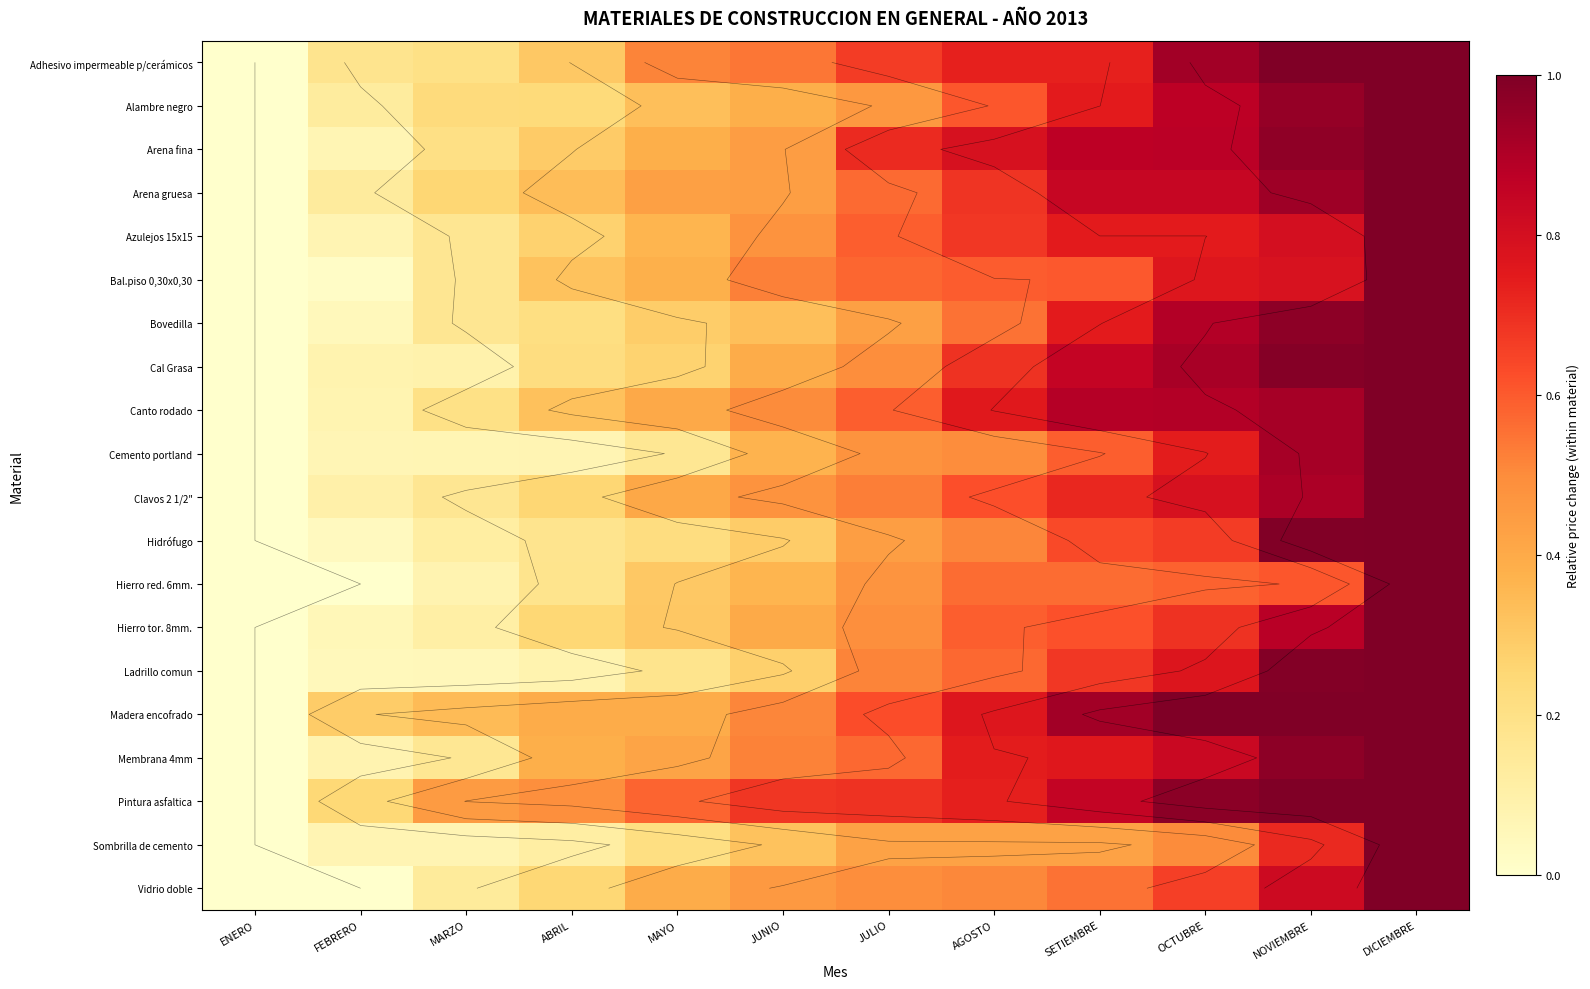

At AGOSTO, list the series in order from largest to smallest.

Arena fina, Madera encofrado, Canto rodado, Membrana 4mm, Pintura asfaltica, Adhesivo impermeable p/cerámicos, Cal Grasa, Arena gruesa, Azulejos 15x15, Clavos 2 1/2", Alambre negro, Bal.piso 0,30x0,30, Hierro tor. 8mm., Ladrillo comun, Hierro red. 6mm., Bovedilla, Hidrófugo, Vidrio doble, Cemento portland, Sombrilla de cemento